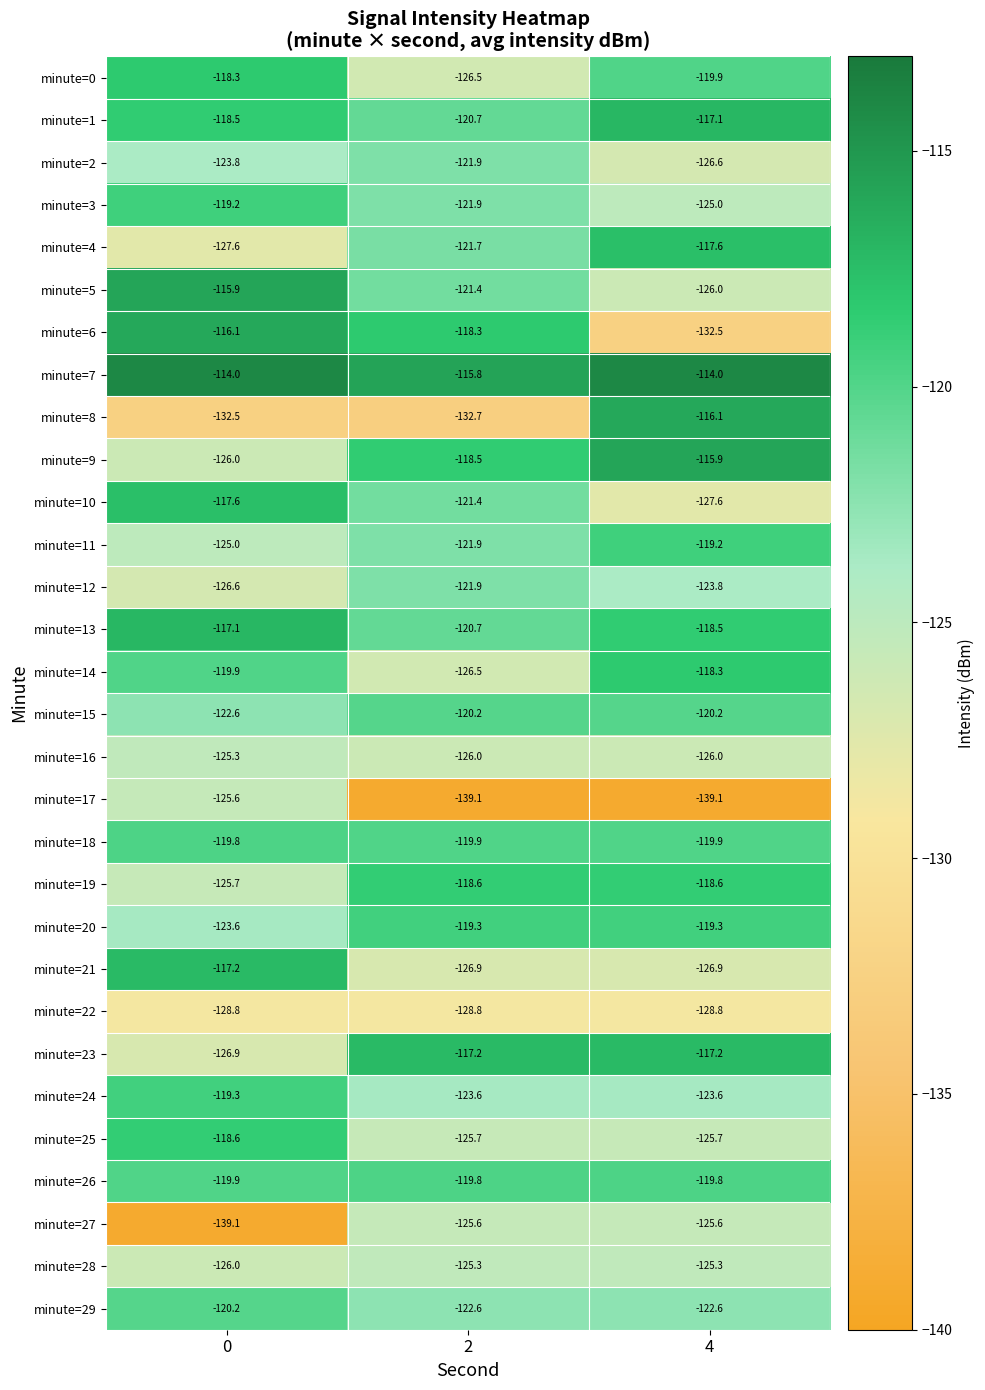

What is the sum of all minute=2 values?

-372.3